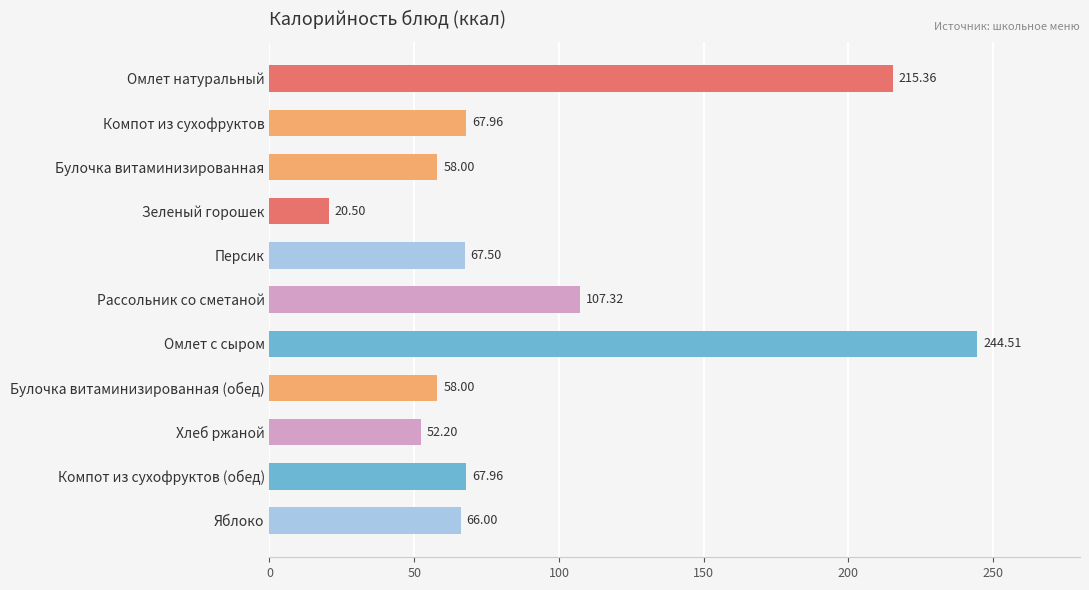

At which label is the value closest to 132?

Рассольник со сметаной